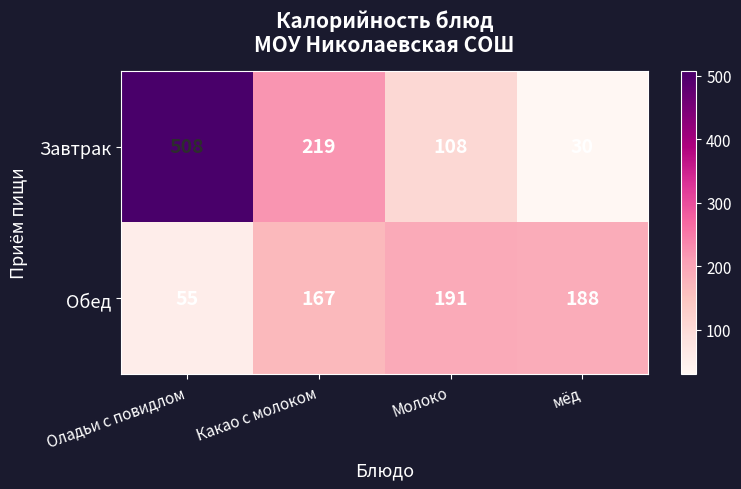

What is the approximate value of Завтрак at Какао с молоком, to the nearest 5?

220